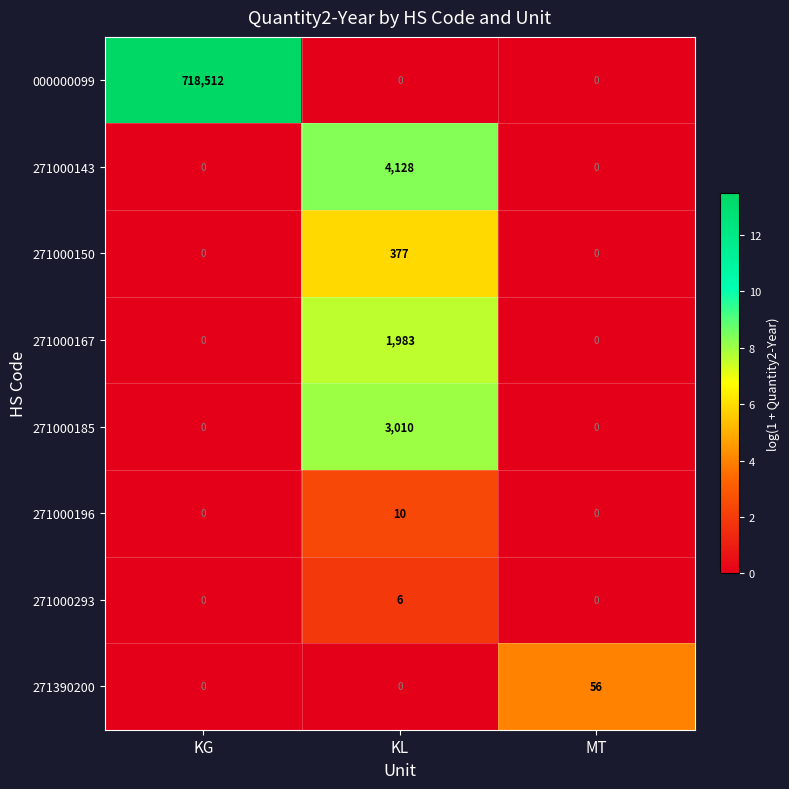

What is the difference between the maximum and minimum values in the 271000150 series?

377